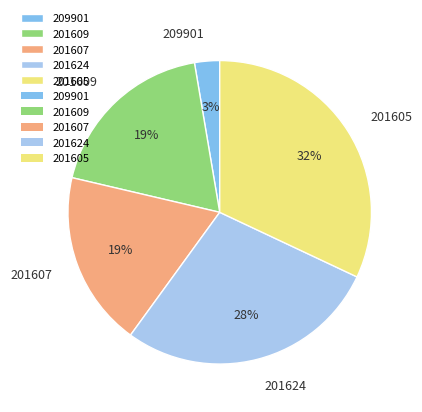

How many segments does this pie chart have?

5